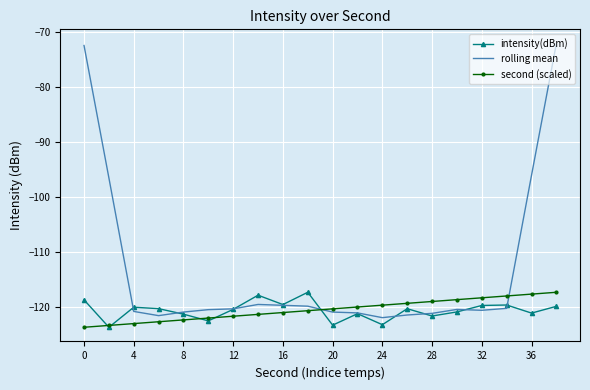

Which series has the largest total across all categories?

rolling mean